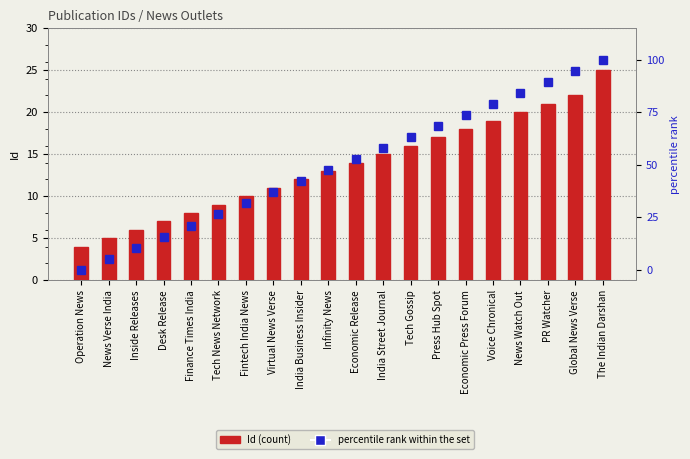

What value does the percentile rank within the set series have at News Watch Out?

84.2